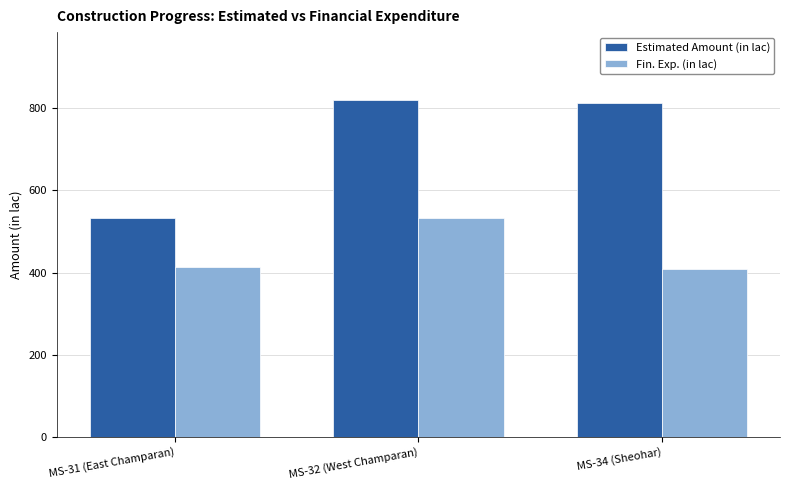

What position from the left is MS-31 (East Champaran)?

1